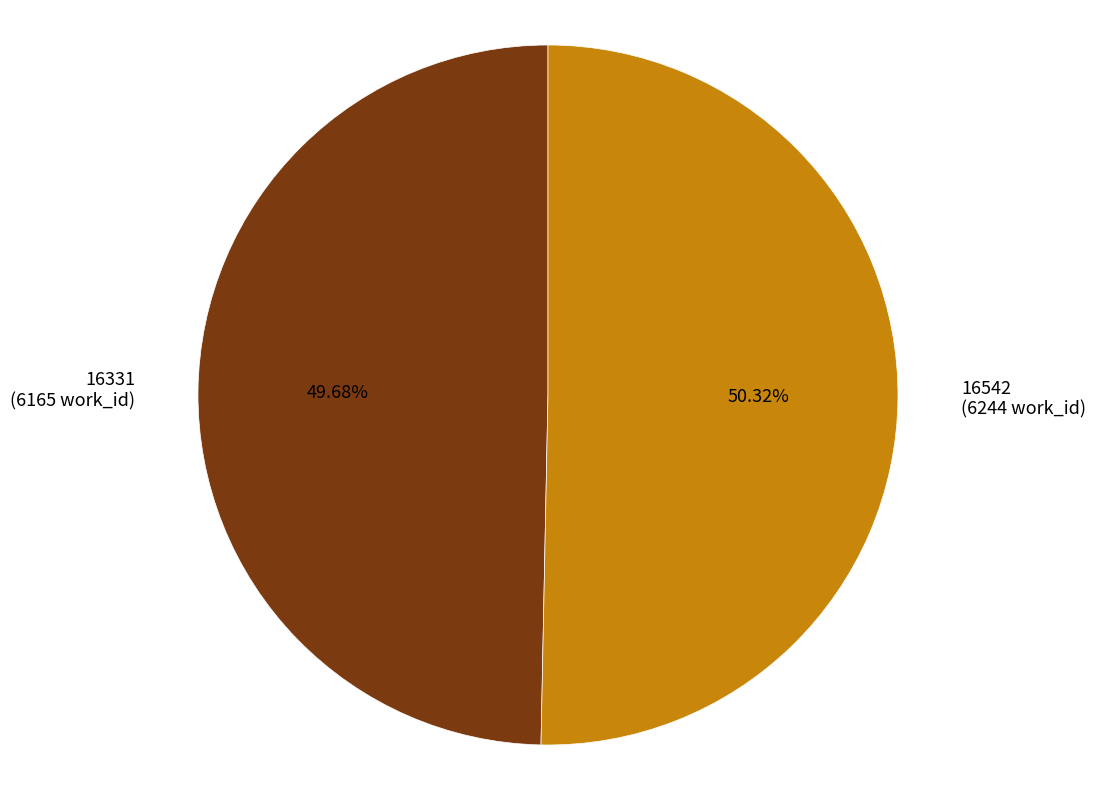

Is there a majority slice in this chart?

Yes